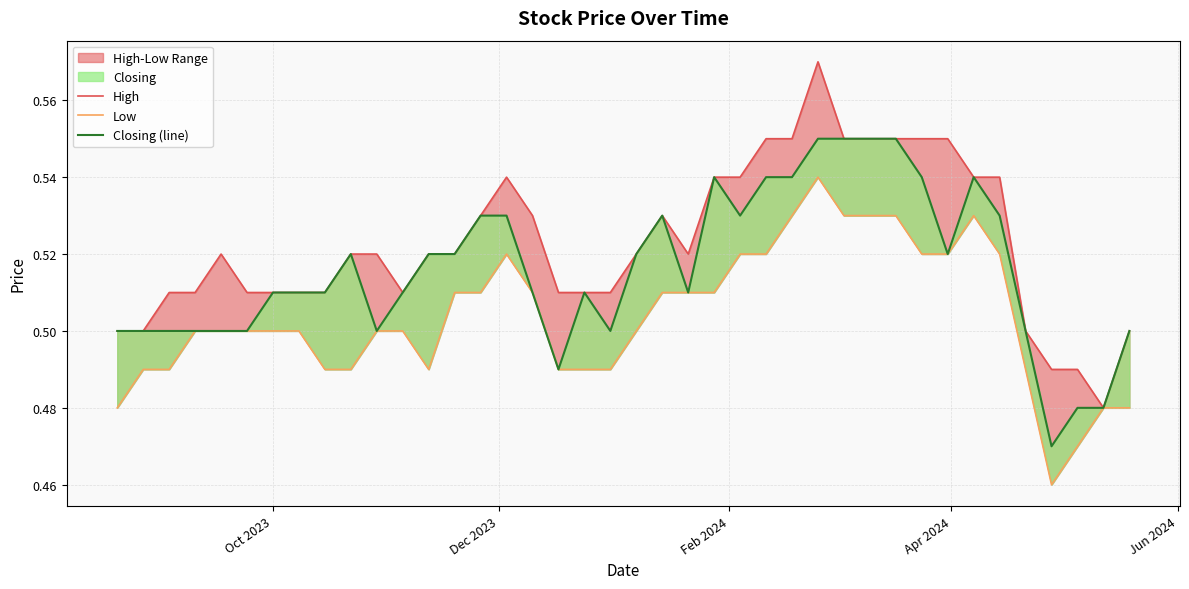

Count the number of data series in this chart.

3